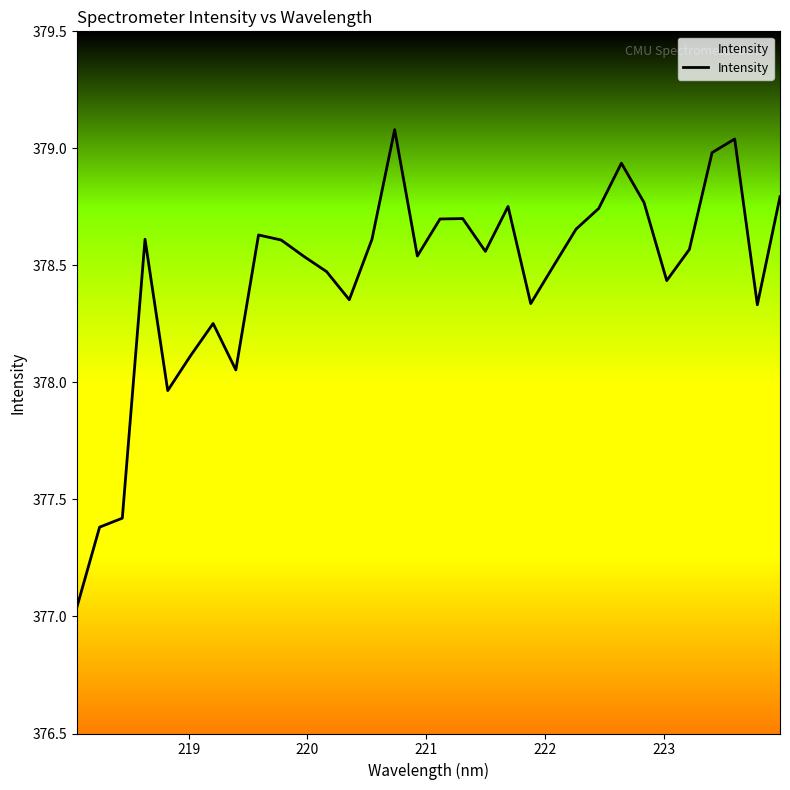

What is the maximum value shown in the chart?

379.1